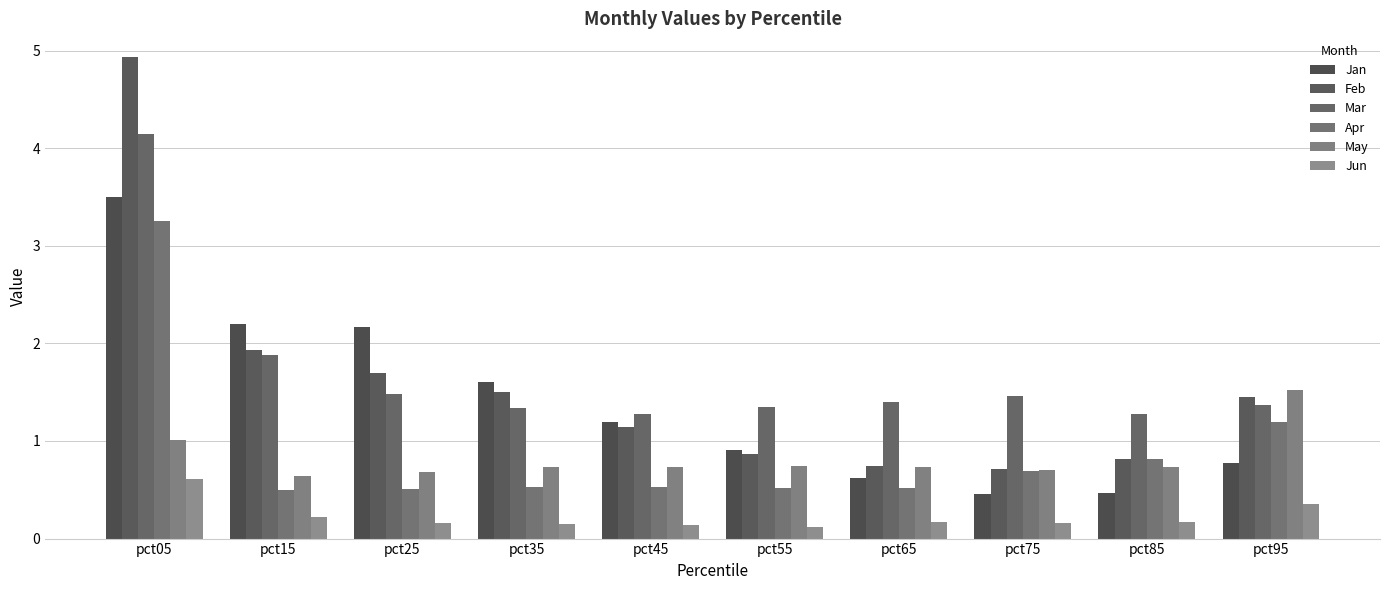

What is the value of the Feb bar at the 2nd from the left?

1.9